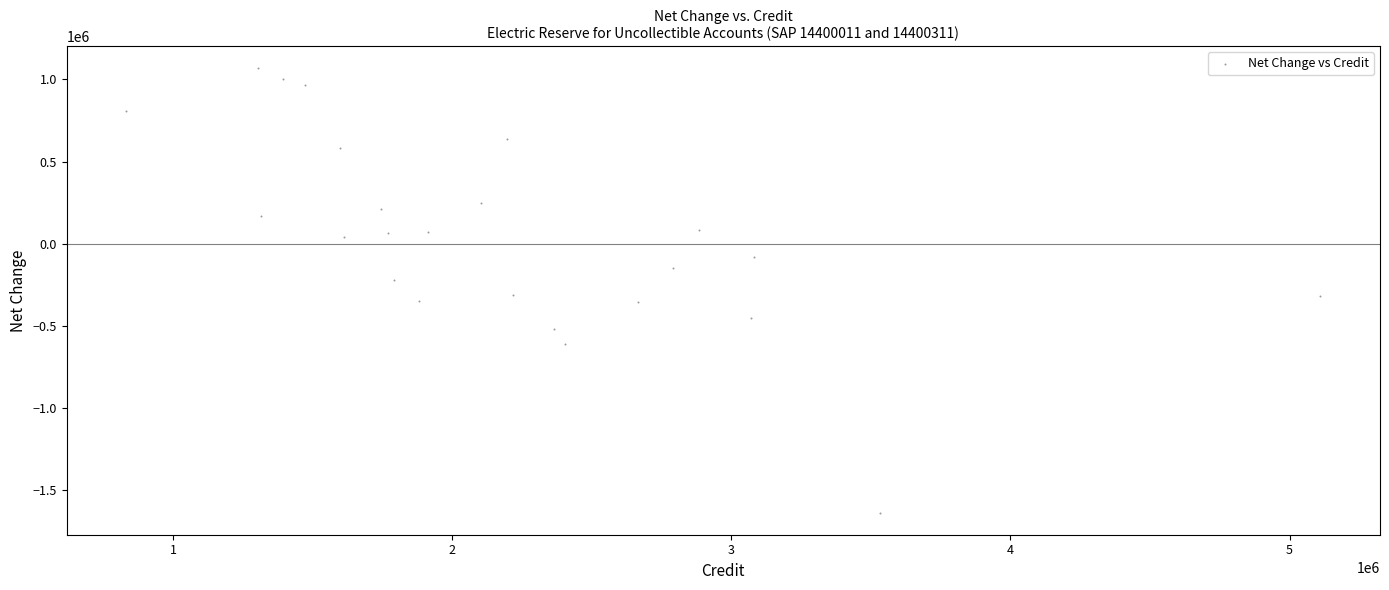

What is the range of Y values (max minus min)?

2703599.8